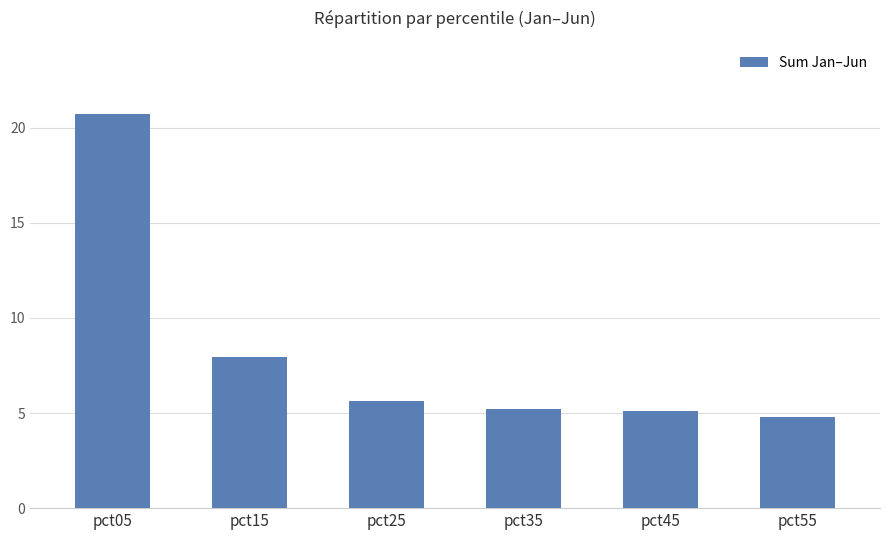

What is the change in value from pct35 to pct45?

-0.2